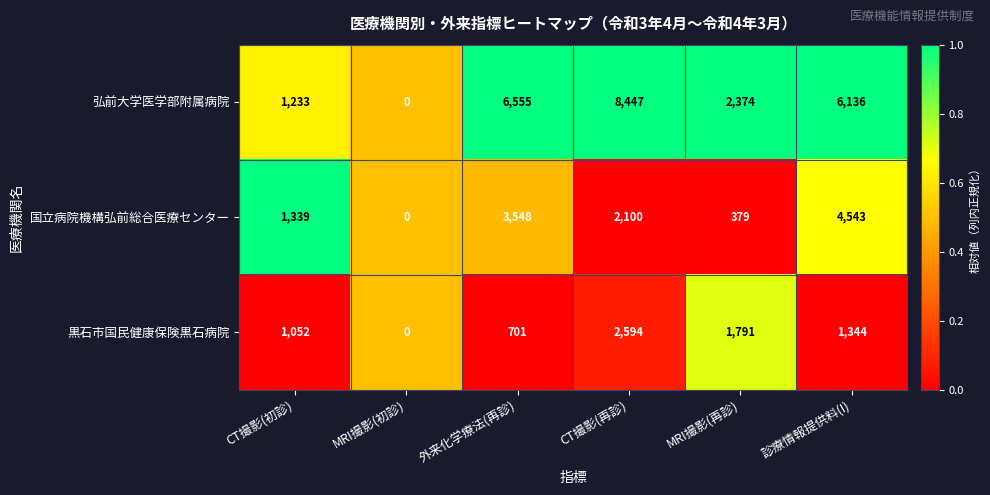

List the series in order of their overall mean, highest first.

弘前大学医学部附属病院, 国立病院機構弘前総合医療センター, 黒石市国民健康保険黒石病院